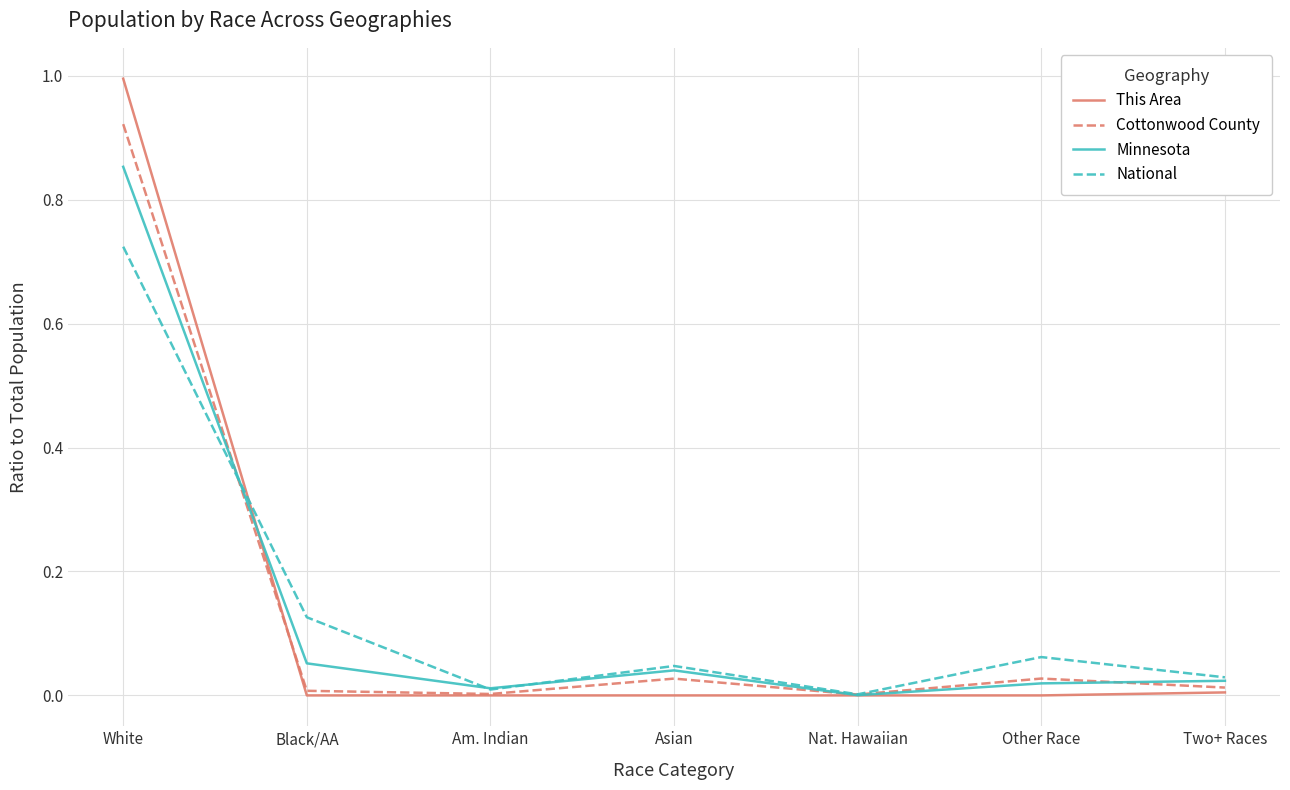

What is the approximate value of This Area at White?

1.0